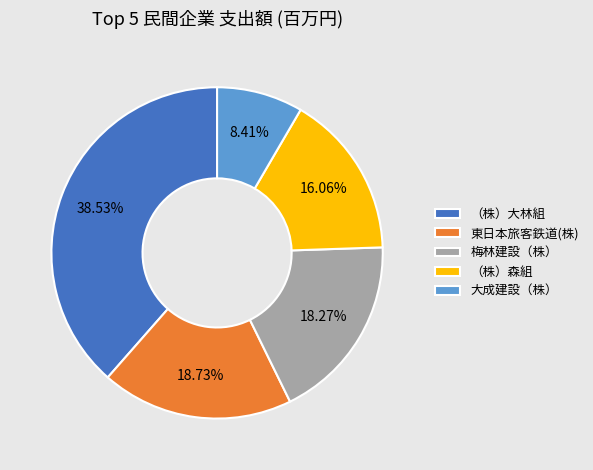

To the nearest percent, what percentage of the pie is （株）大林組?

39%